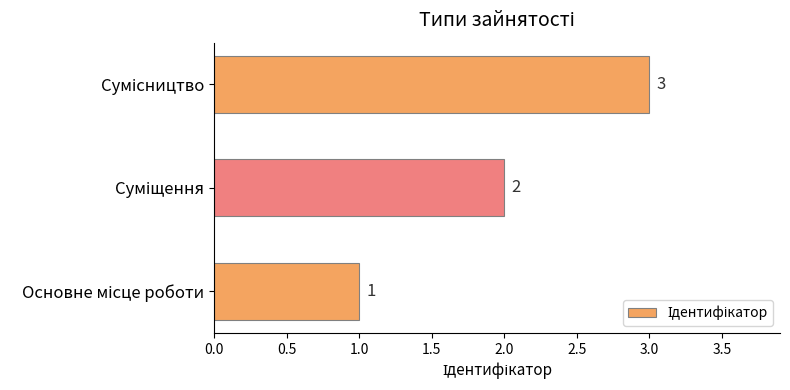

What is the average value?

2